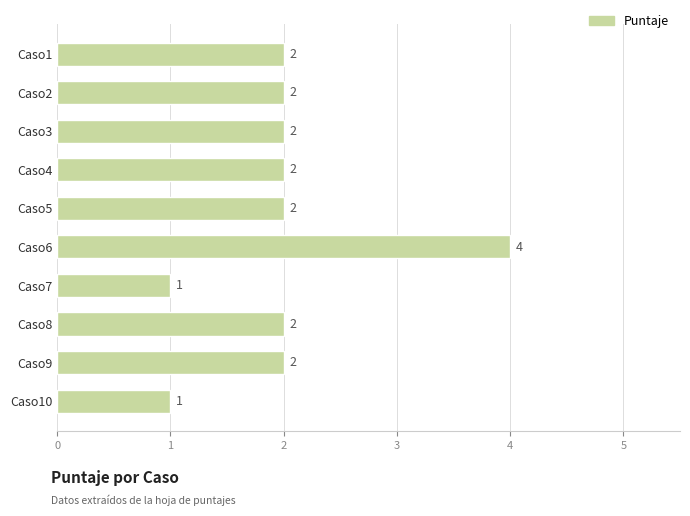

How many values are below 2?

2